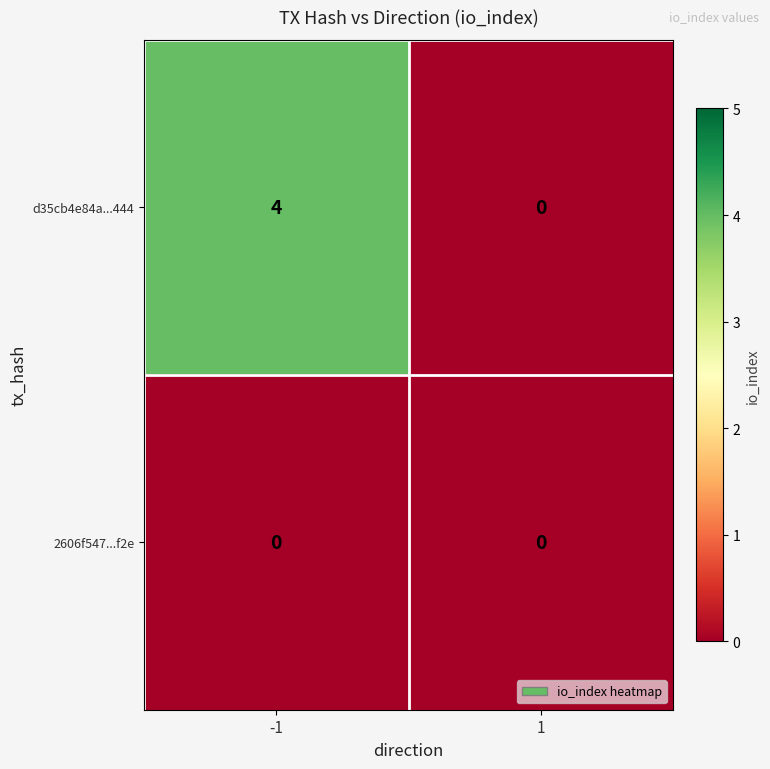

At which category is the sum across all series the highest?

-1